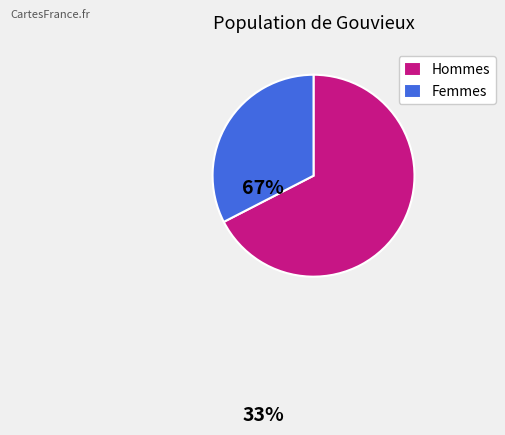

Approximately how many times larger is the value at Femmes compared to Hommes?

0.5